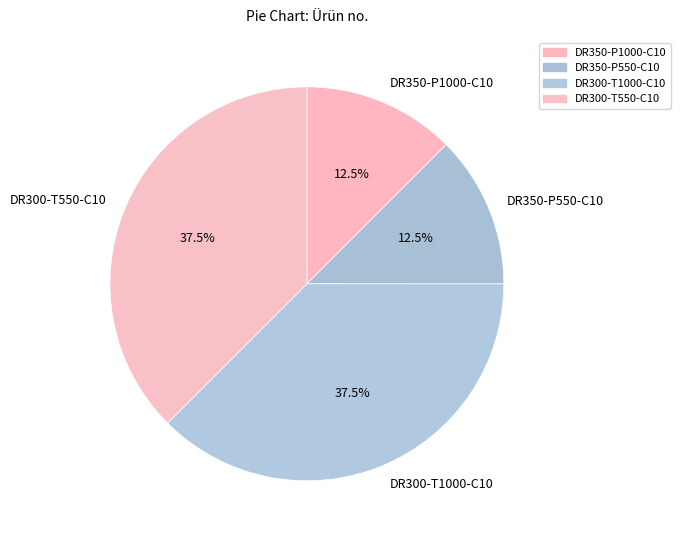

Is there a majority slice in this chart?

No